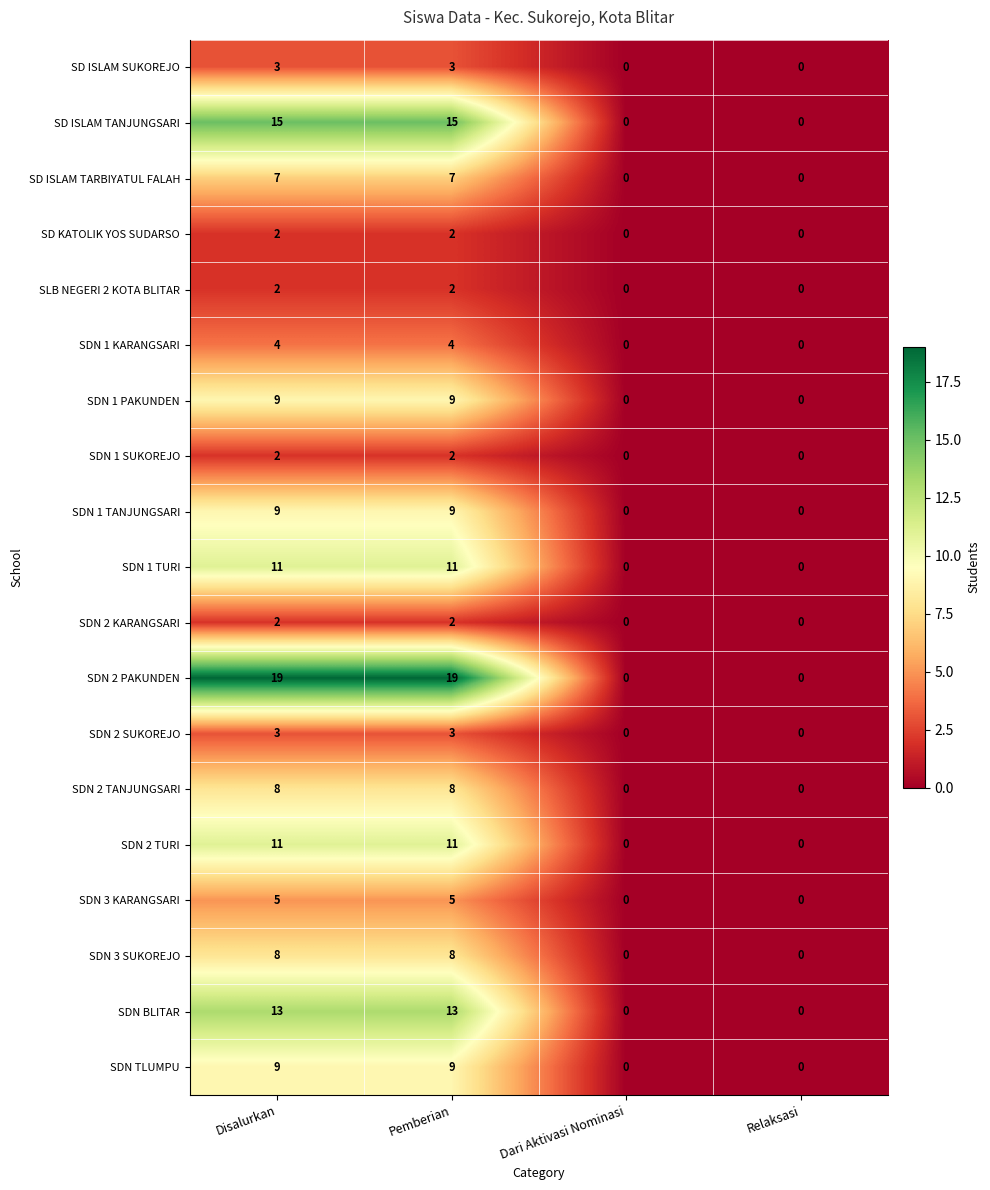

What is the difference between the second highest and second lowest values in the SDN 1 KARANGSARI series?

4